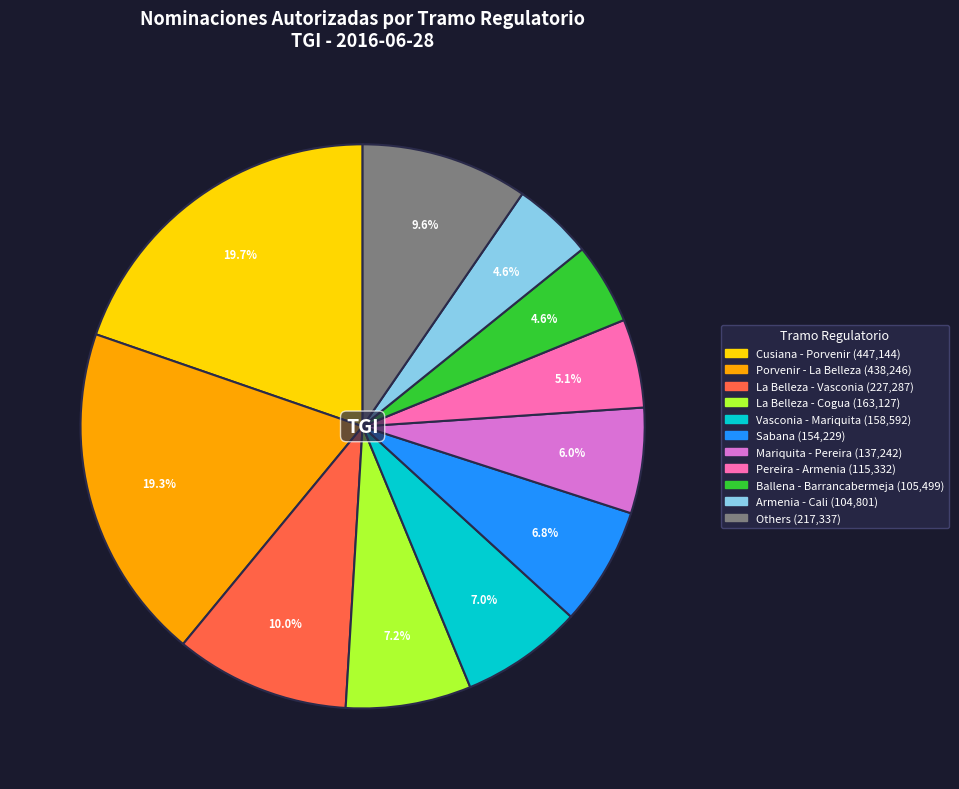

How many slices are in this pie chart?

11